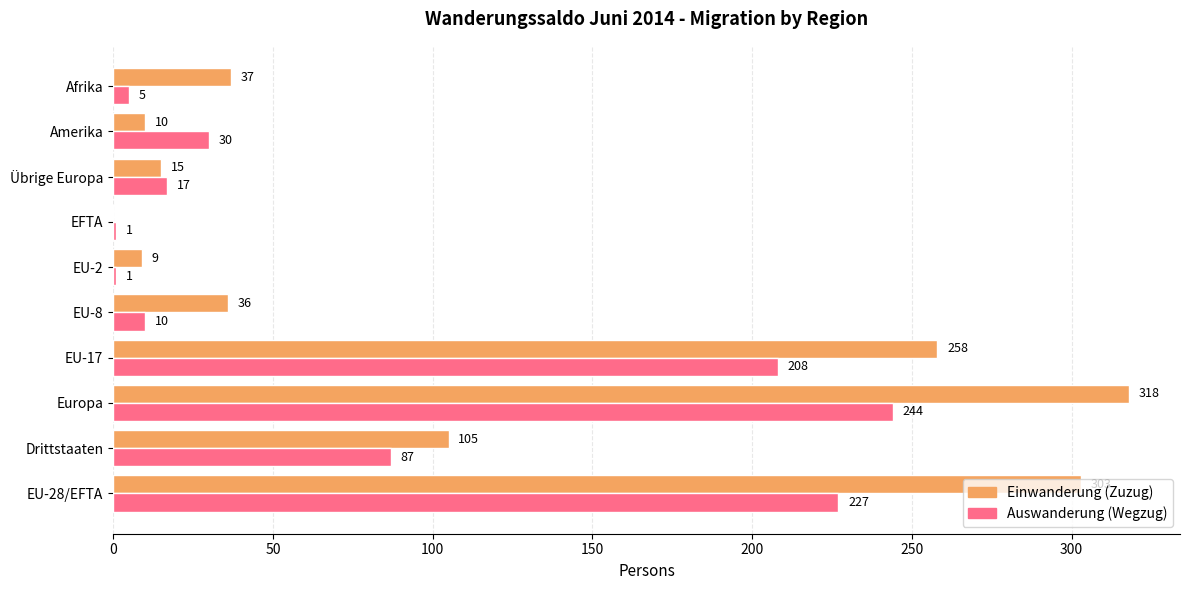

What is the sum of all Einwanderung (Zuzug) values?

1091